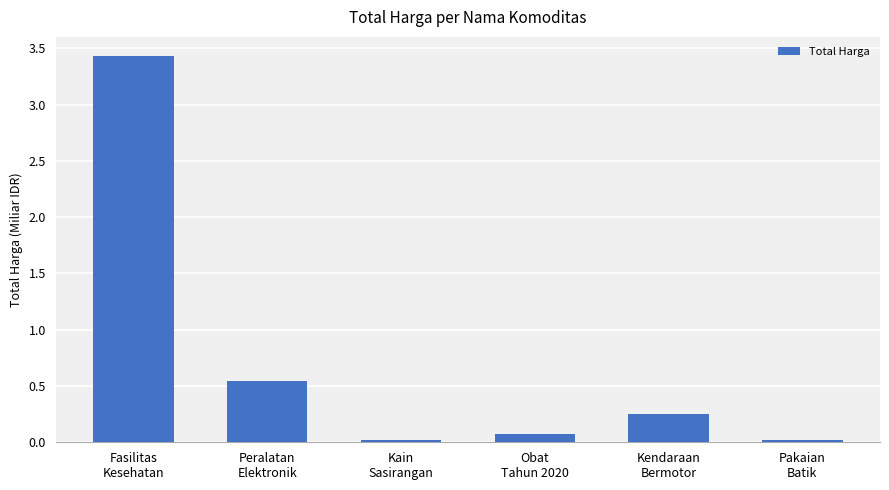

True or false: the data shows 1.0 at Peralatan
Elektronik.

False